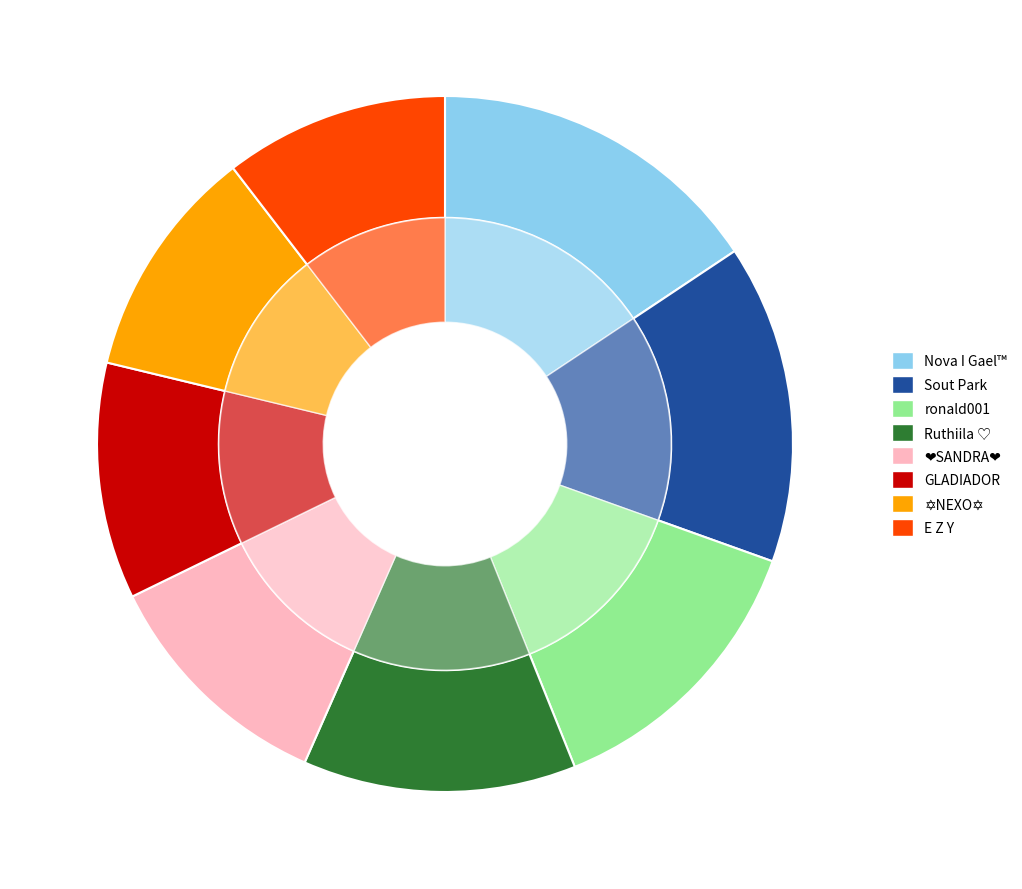

What is the smallest slice in the pie chart?

E Z Y